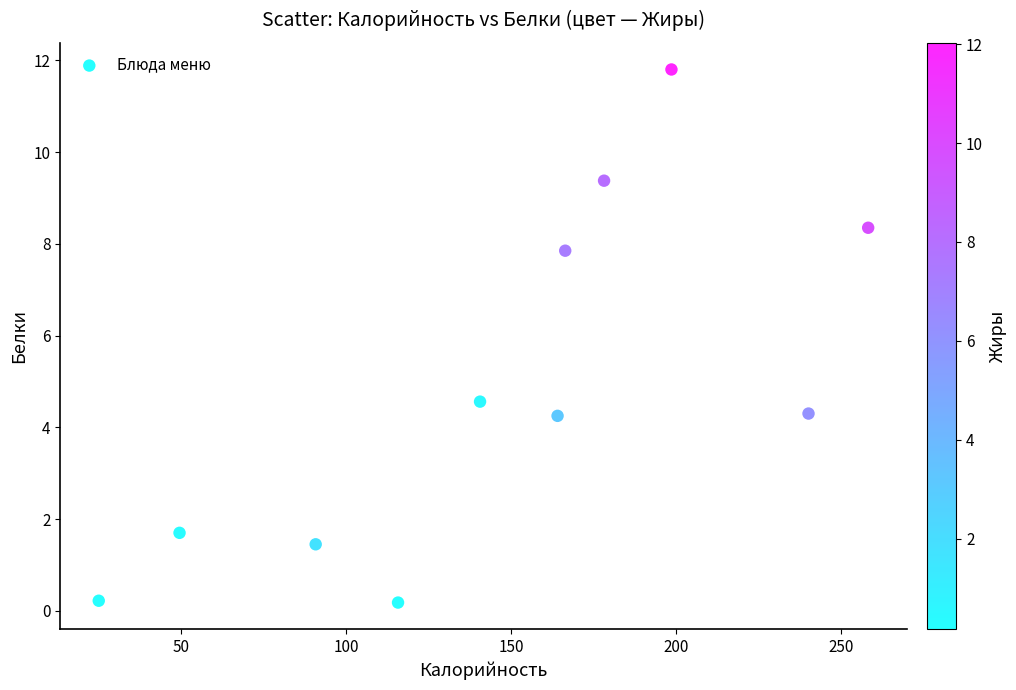

What is the average Y value?

4.9